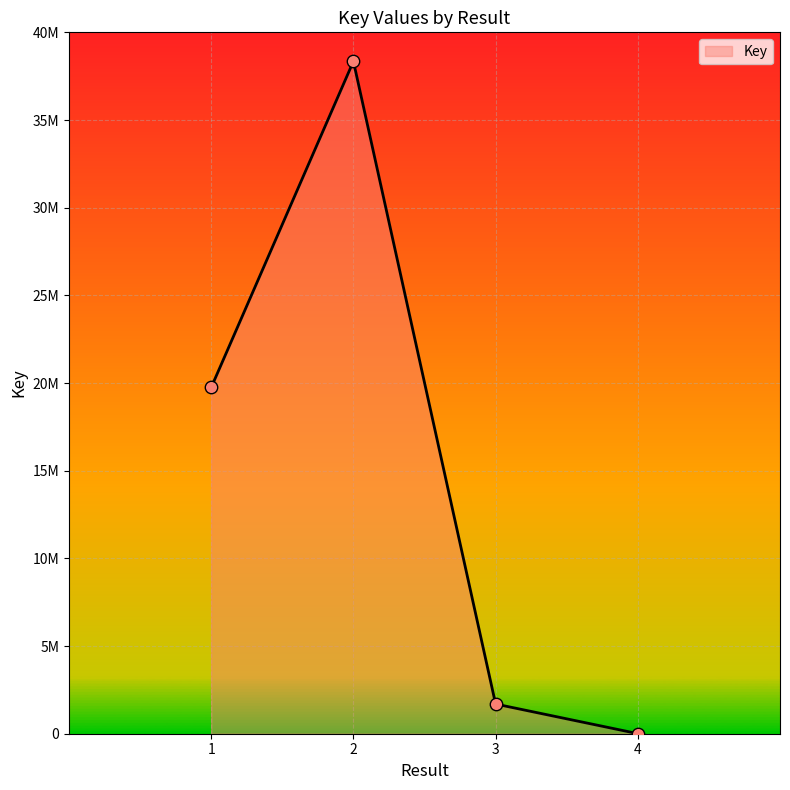

What is the change in value from 2 to 3?

-36653538